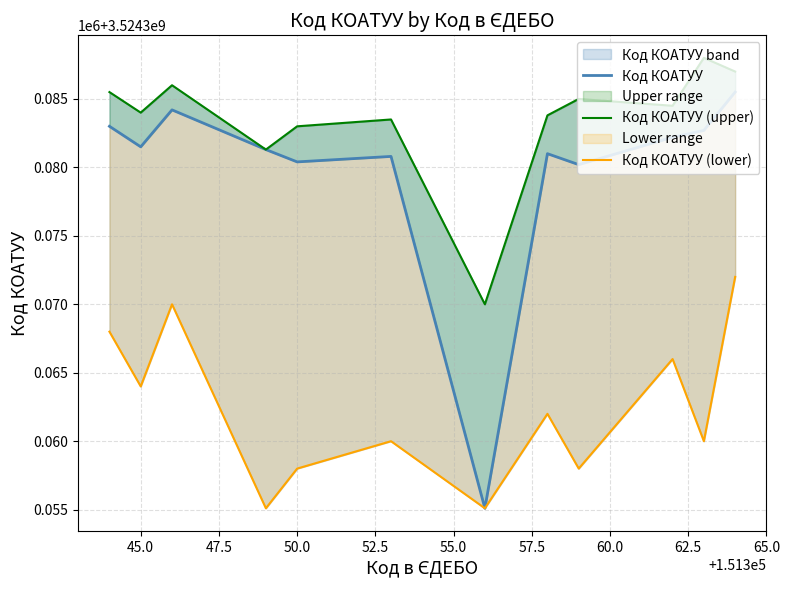

What is the minimum value for Код КОАТУУ (lower)?

3524355100